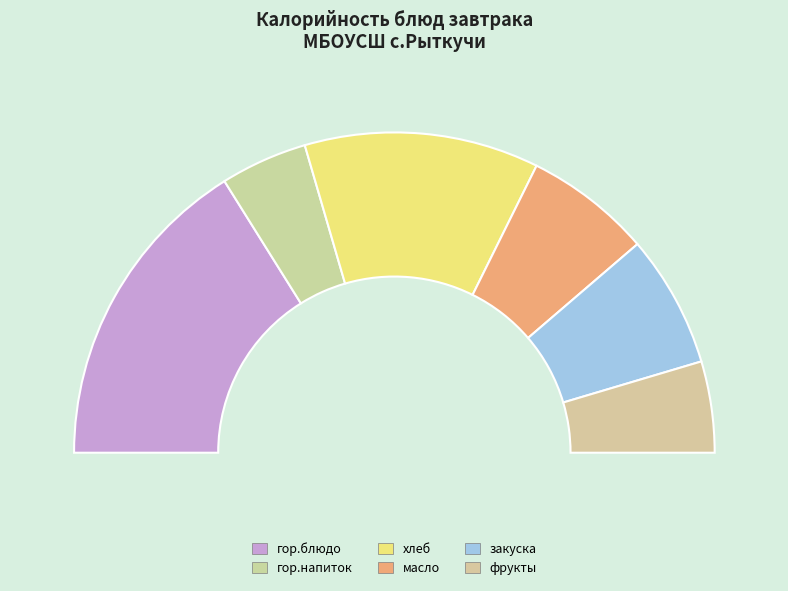

Rank the categories by value from highest to lowest.

гор.блюдо, хлеб, закуска, масло, фрукты, гор.напиток